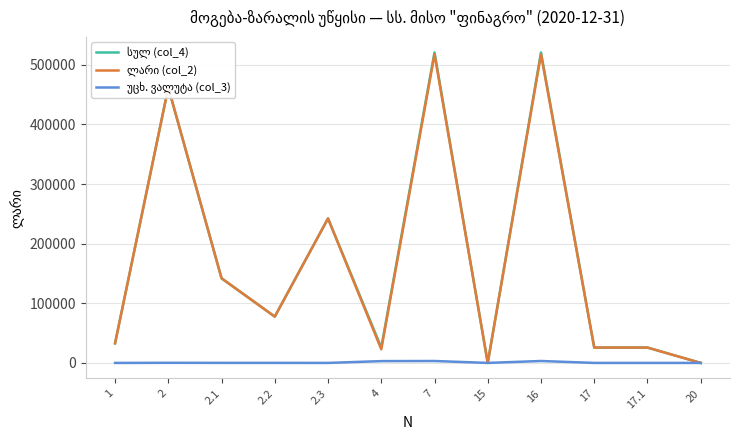

What is the greatest value displayed?

520756.9